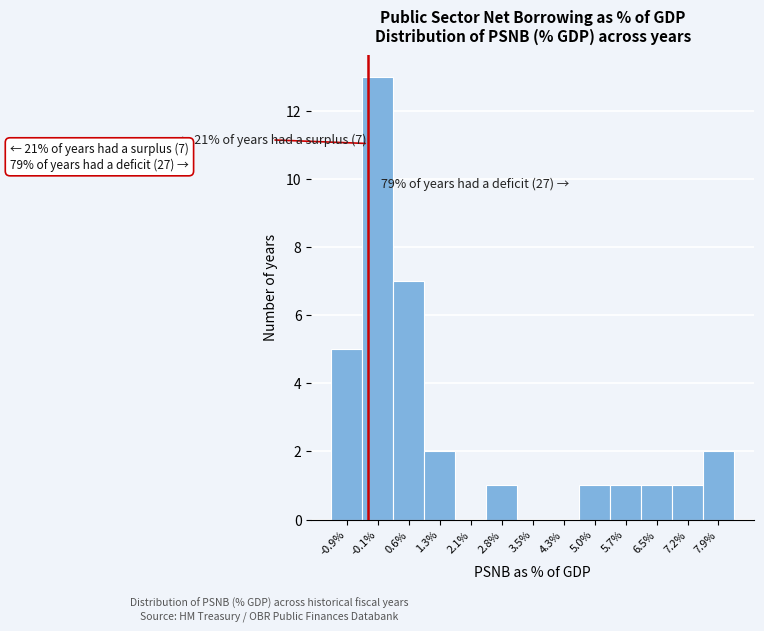

Reading left to right, list all the values displayed in this chart.

-0.9%=5	-0.1%=13	0.6%=7	1.3%=2	2.1%=0	2.8%=1	3.5%=0	4.3%=0	5.0%=1	5.7%=1	6.5%=1	7.2%=1	7.9%=2